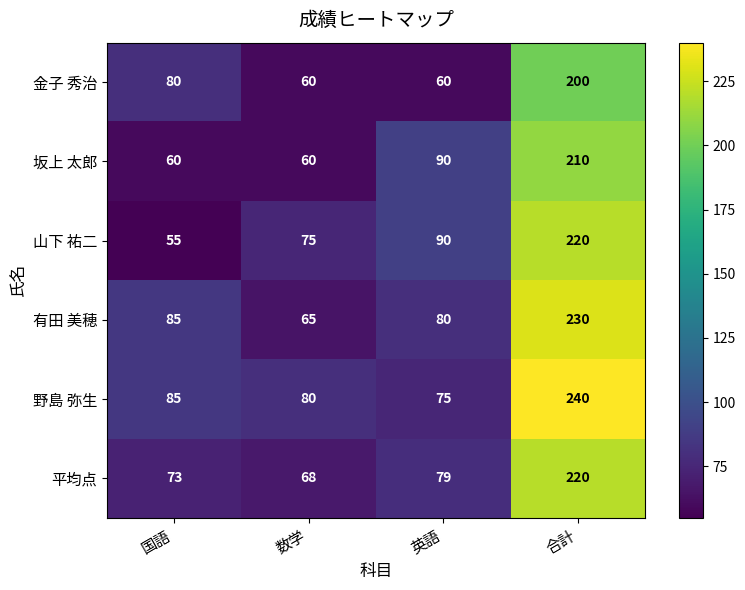

The 平均点 series shows 79 at 英語. True or false?

True